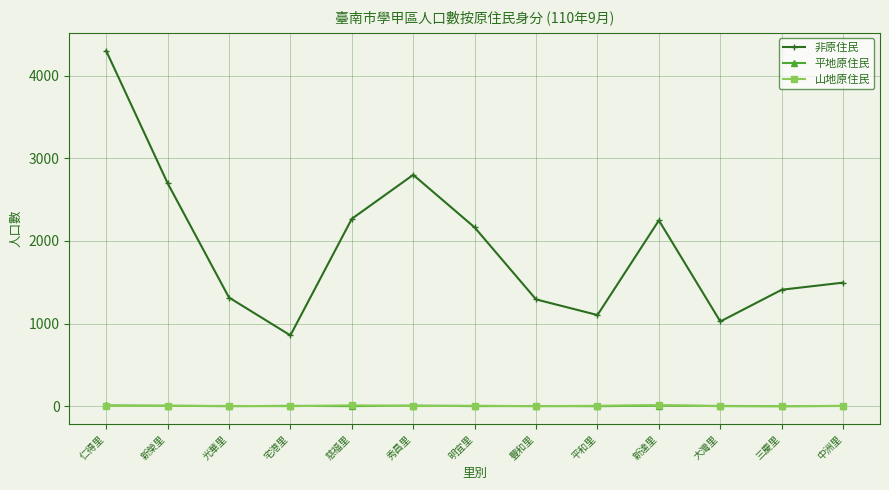

Which series has the widest spread of values?

非原住民